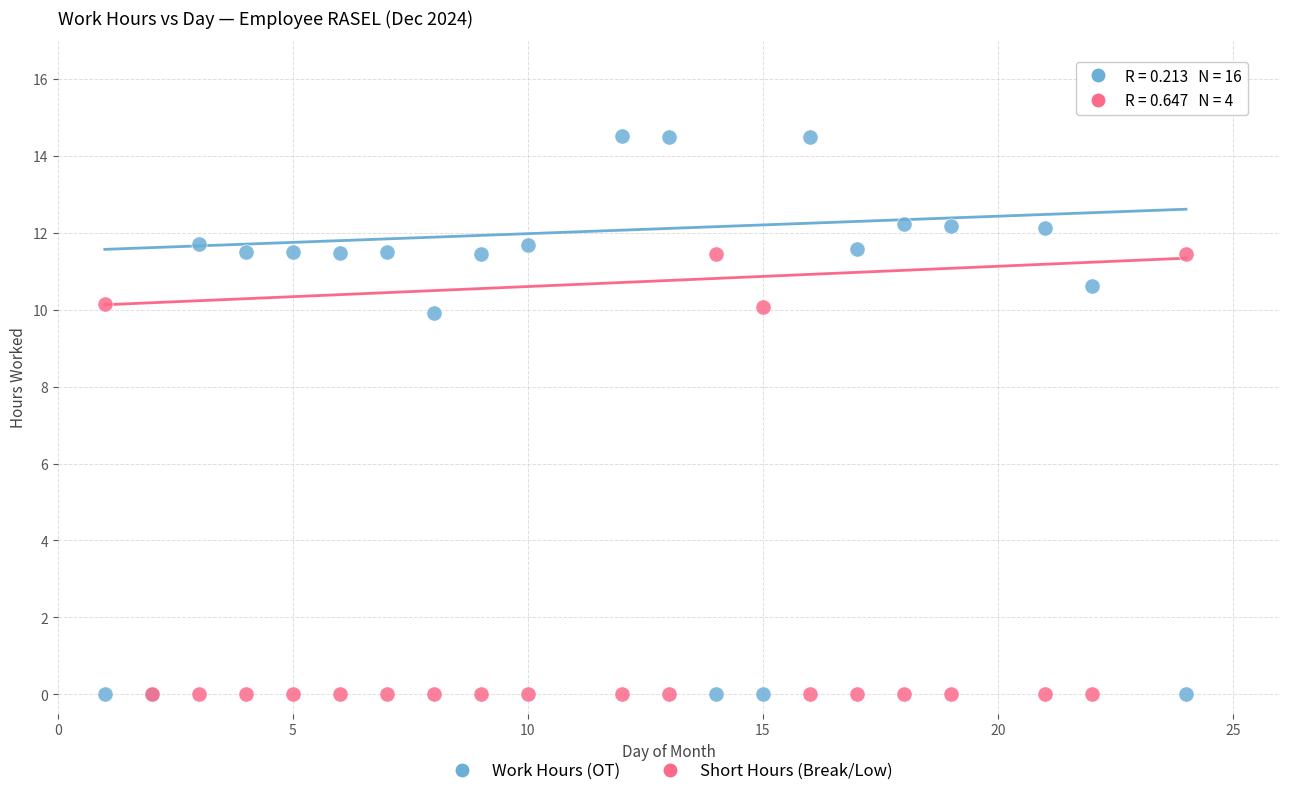

Which series reaches the maximum Y coordinate?

Work Hours (OT)